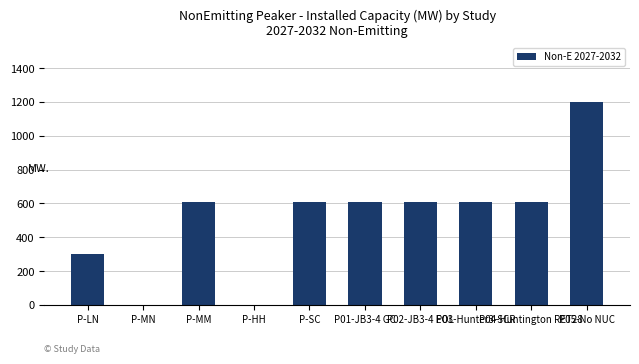

What is the sum of all values?

5137